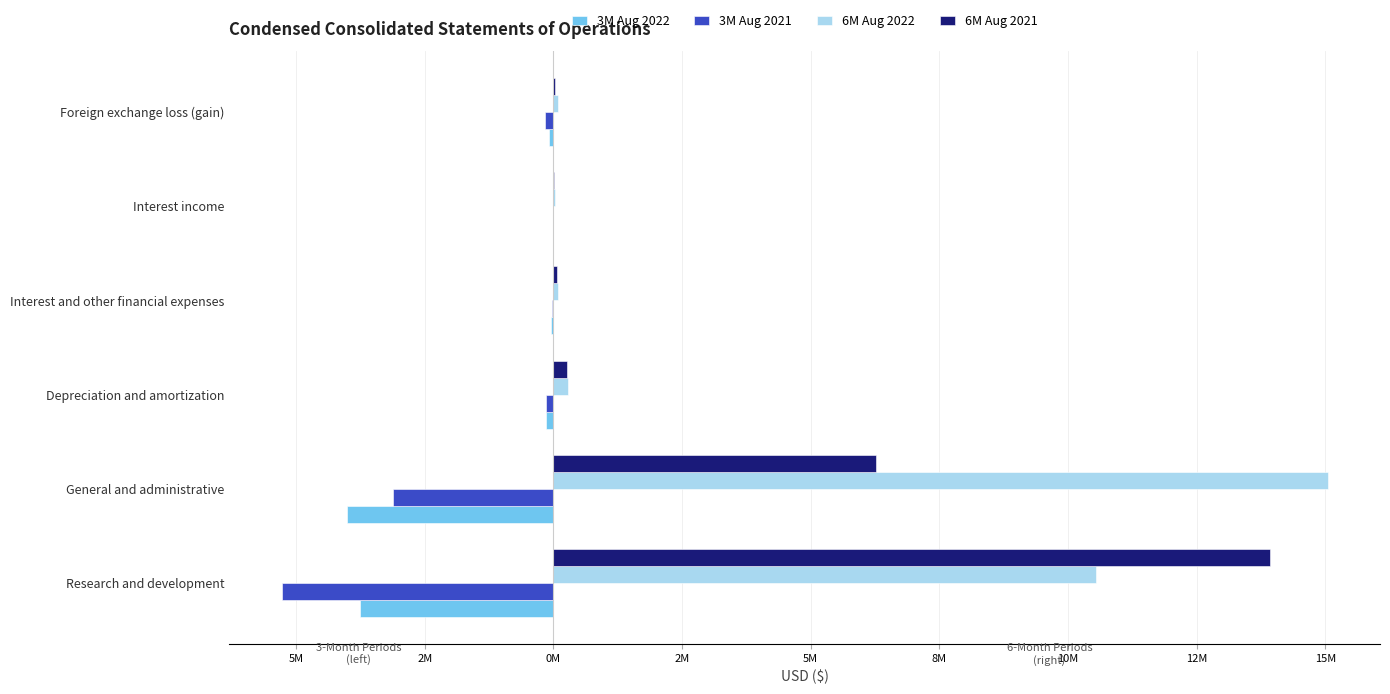

What is the value of the 3M Aug 2021 bar at the 2nd from the left?

-3116226